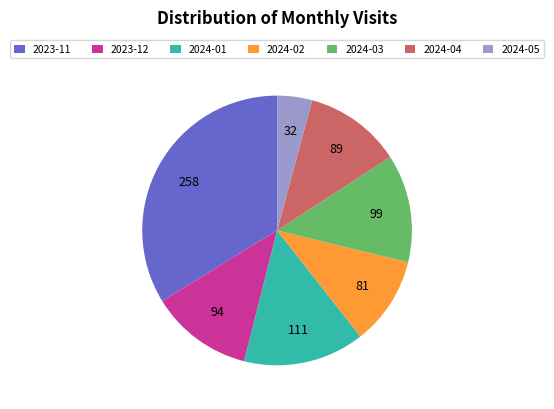

Is it true that 2024-05 is 16% of the pie?

False